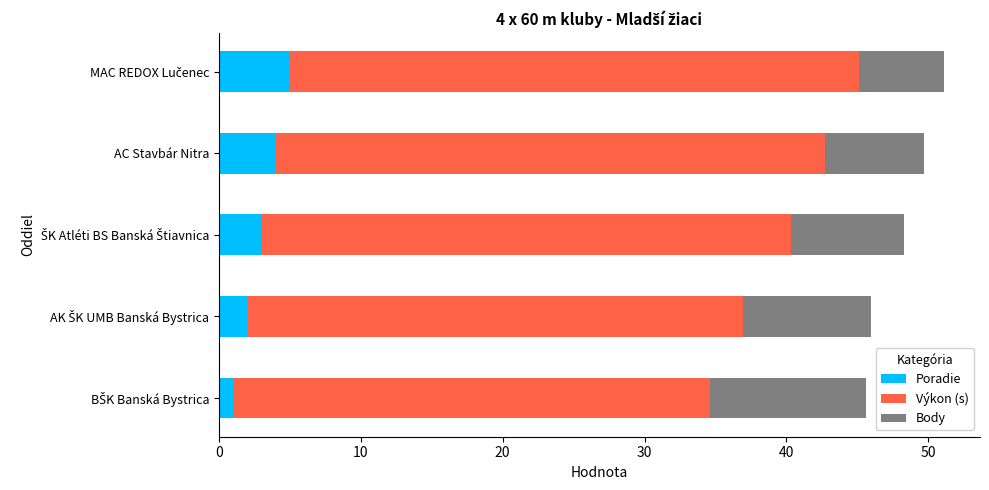

What is the difference between the second highest and minimum values in the Poradie series?

3.0